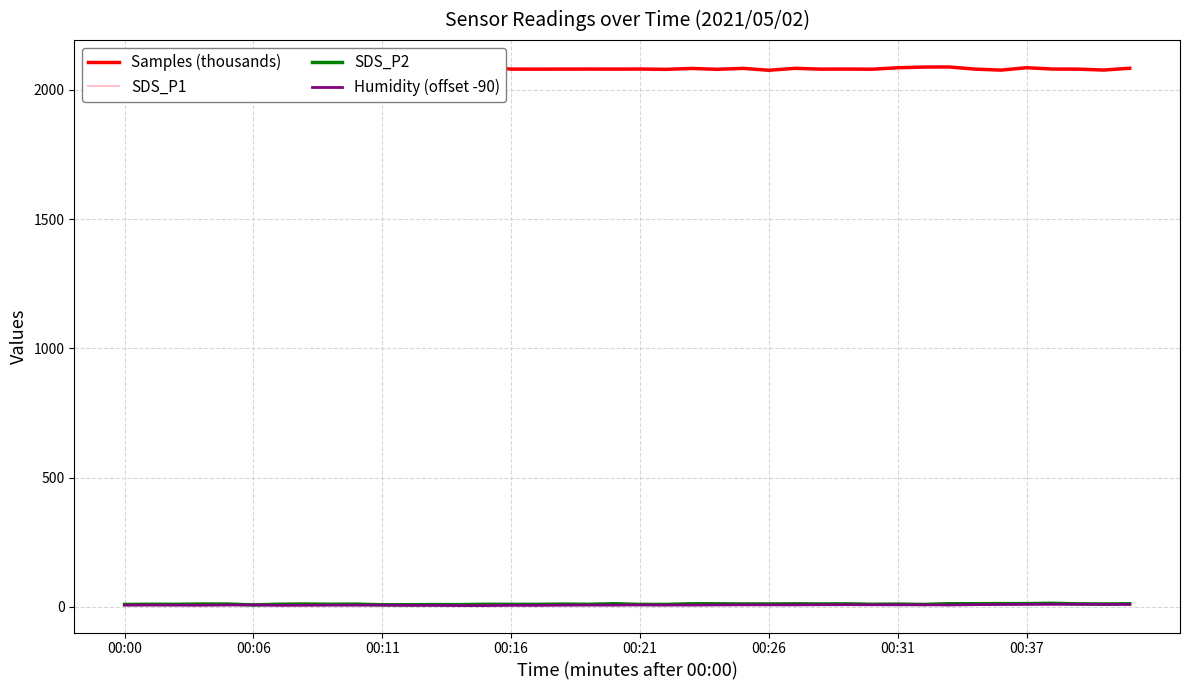

Reading left to right, transcribe all the data shown in this chart.

Samples (thousands): 2079.6	2080.4	2079.3	2082.7	2088.0	2080.7	2079.9	2080.6	2080.0	2079.2	2079.1	2074.7	2080.0	2086.8	2088.1	2079.9	2079.7	2080.0	2080.1	2079.9	2080.1	2079.0	2082.4	2079.2	2082.8	2075.4	2082.9	2079.8	2080.1	2079.5	2085.2	2087.8	2088.2	2079.9	2076.0	2085.2	2080.2	2079.8	2076.3	2083.3
SDS_P1: 9.9	11.3	10.4	11.8	12.1	7.8	11.8	12.2	10.7	11.3	8.6	9.3	9.7	9.2	10.8	10.4	10.4	11.4	10.4	13.1	10.0	10.2	12.8	13.2	13.3	12.5	12.7	12.9	12.7	10.7	11.4	10.0	13.0	13.0	13.9	13.8	14.9	12.3	11.9	13.7
SDS_P2: 8.9	9.6	9.4	10.6	10.5	7.2	9.8	10.5	9.7	10.1	7.8	8.0	8.5	8.3	9.7	9.4	9.4	10.2	9.5	11.7	9.1	9.1	11.4	11.6	10.8	10.8	11.4	10.8	11.3	9.6	10.3	9.0	11.8	11.8	12.2	12.3	13.5	11.1	10.7	11.6
Humidity (offset -90): 6.4	6.4	6.3	5.9	6.7	7.2	5.5	5.8	6.2	6.1	6.5	5.5	5.4	4.8	4.6	5.6	5.4	6.1	6.4	6.3	7.2	6.6	6.5	7.0	7.5	7.4	7.3	7.9	8.0	7.8	7.5	7.7	6.9	8.3	8.9	9.5	9.5	9.9	9.5	9.1